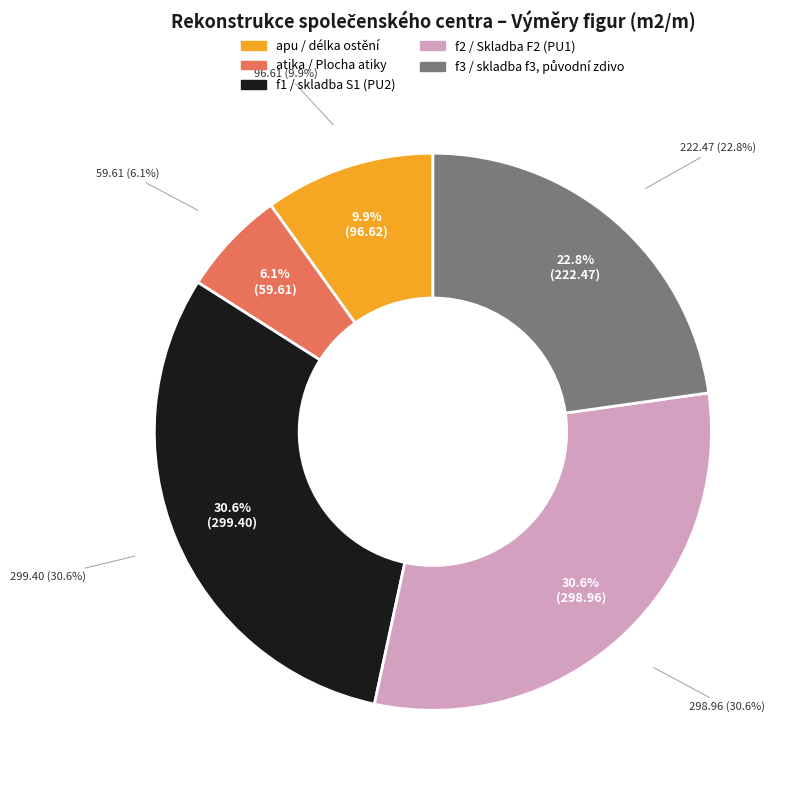

Approximately how many times larger is the value at f2 / Skladba F2 (PU1) compared to apu / délka ostění?

3.1